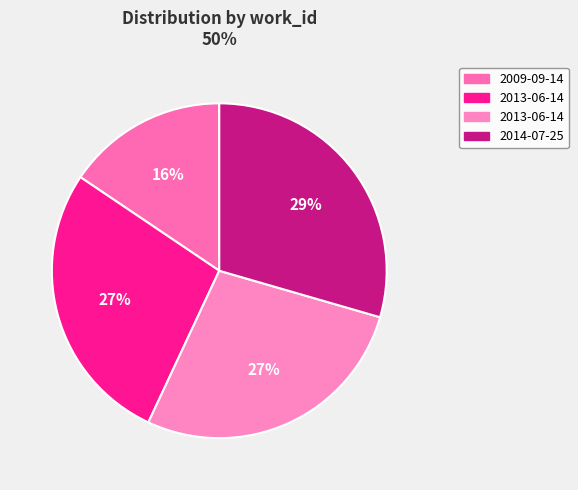

Count the number of slices in the pie.

4